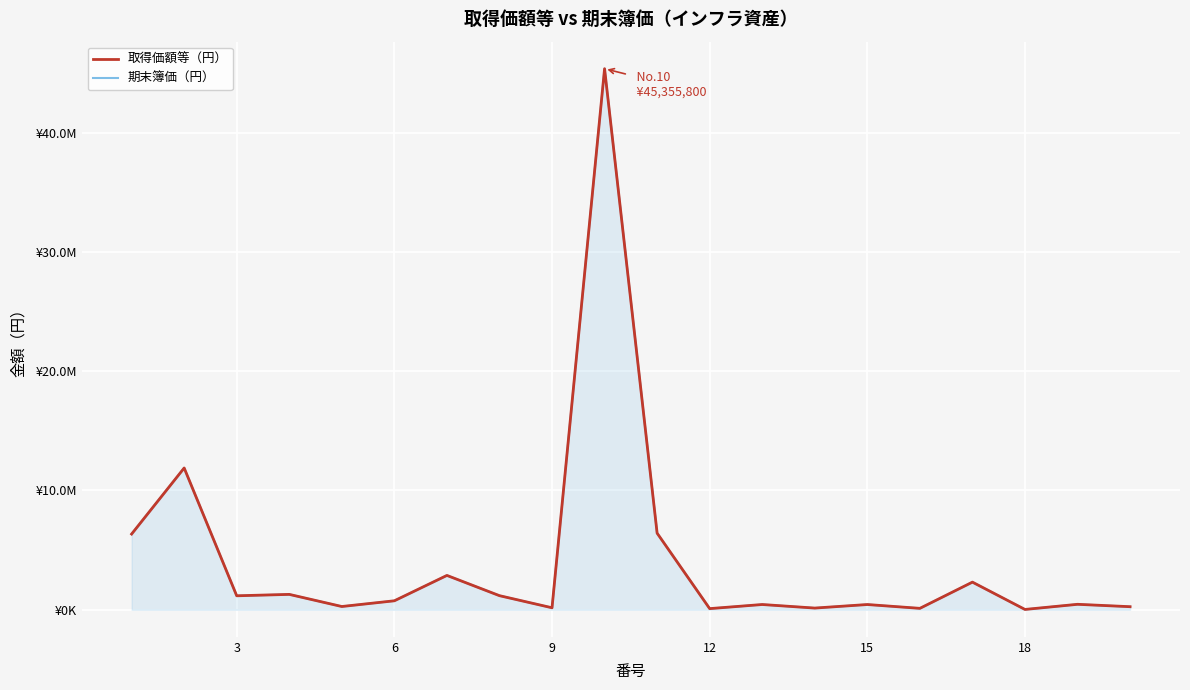

Rank the series at 9 from highest to lowest value.

取得価額等（円）, 期末簿価（円）